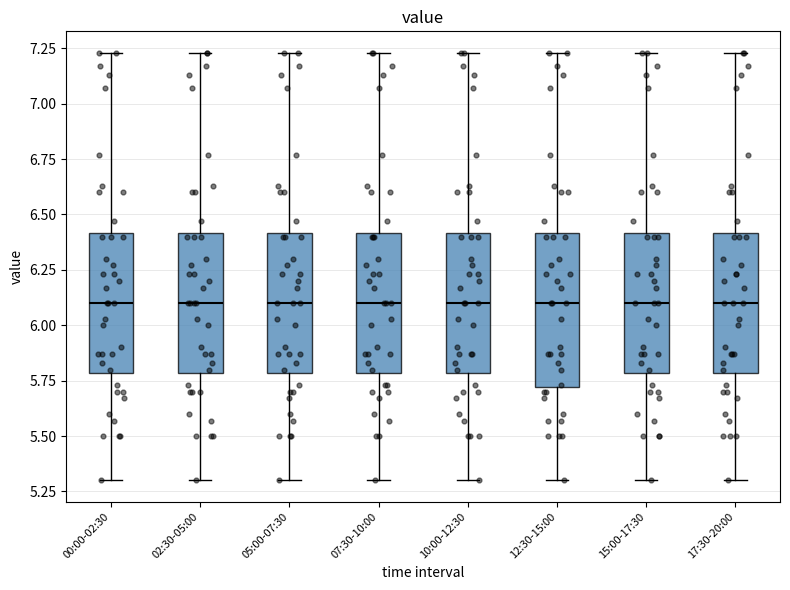

Reading left to right, read every box against the y-axis: the position of its median line, the range the box covers, and the ends of its whiskers. The values are not printed on the chart, so give them approximately, as read against the axis.

00:00-02:30: median 6.10, box 5.80 to 6.40, whiskers 5.30 to 7.25
02:30-05:00: median 6.10, box 5.80 to 6.40, whiskers 5.30 to 7.25
05:00-07:30: median 6.10, box 5.80 to 6.40, whiskers 5.30 to 7.25
07:30-10:00: median 6.10, box 5.80 to 6.40, whiskers 5.30 to 7.25
10:00-12:30: median 6.10, box 5.80 to 6.40, whiskers 5.30 to 7.25
12:30-15:00: median 6.10, box 5.70 to 6.40, whiskers 5.30 to 7.25
15:00-17:30: median 6.10, box 5.80 to 6.40, whiskers 5.30 to 7.25
17:30-20:00: median 6.10, box 5.80 to 6.40, whiskers 5.30 to 7.25